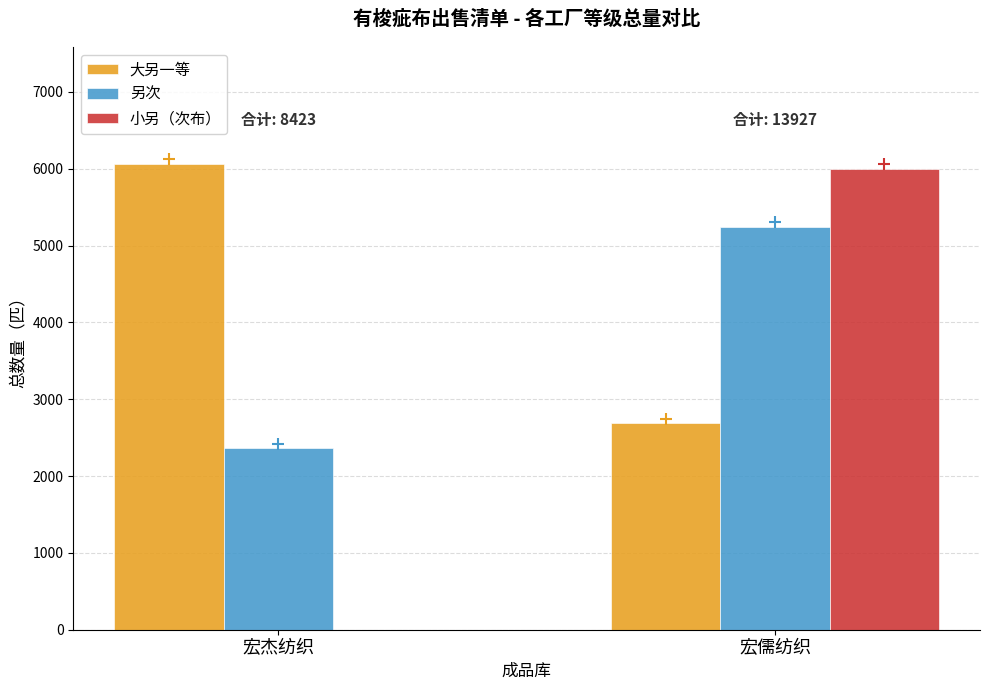

Which series has the largest total across all categories?

大另一等